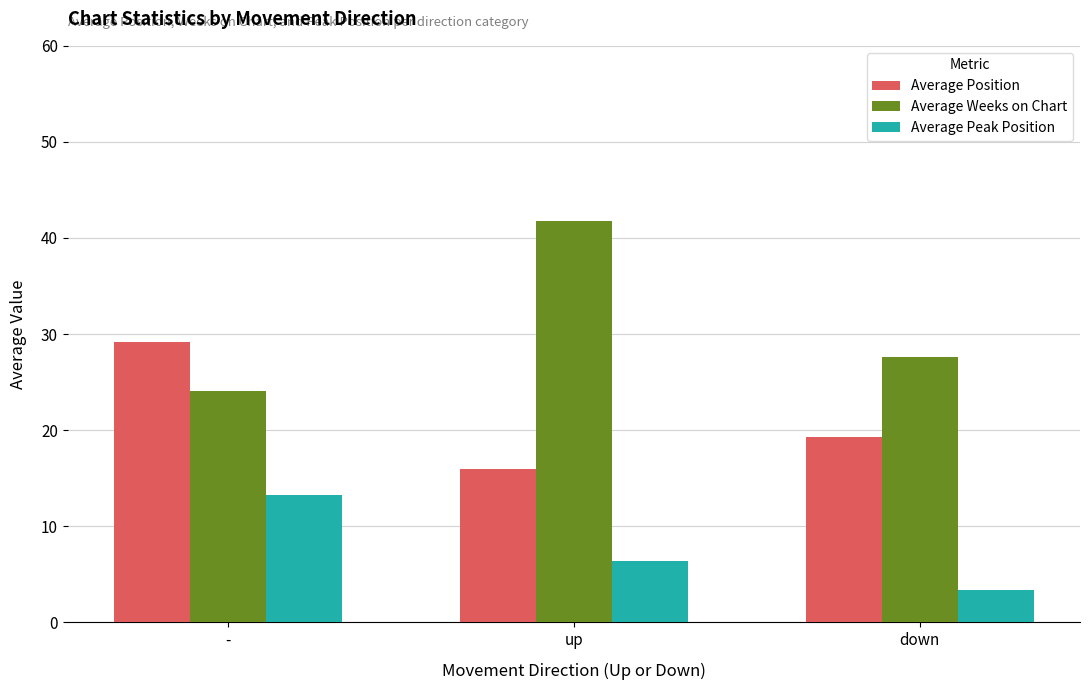

Rank the categories by Average Peak Position value from highest to lowest.

-, up, down